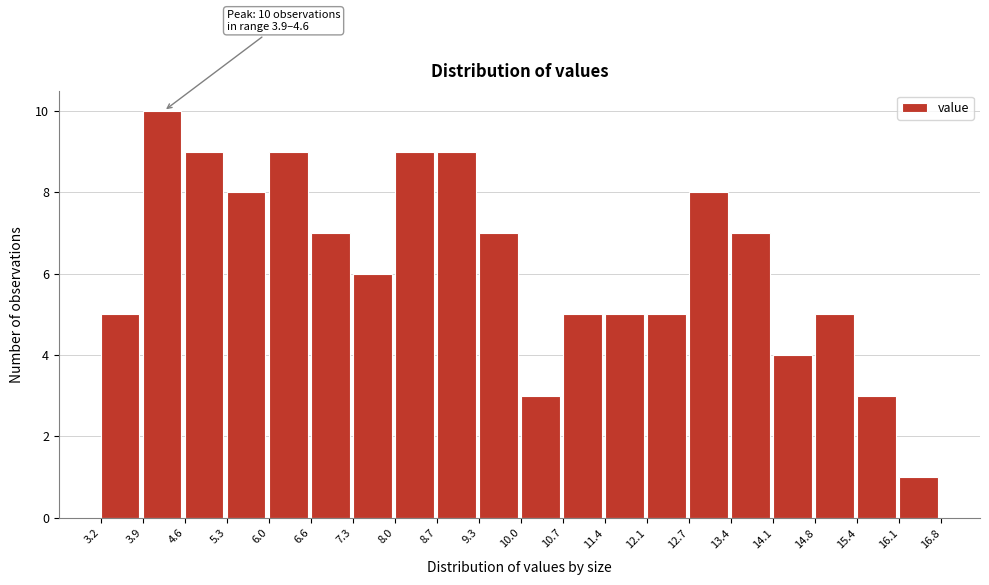

Which range on the x-axis has the tallest bar?

3.9 to 4.6